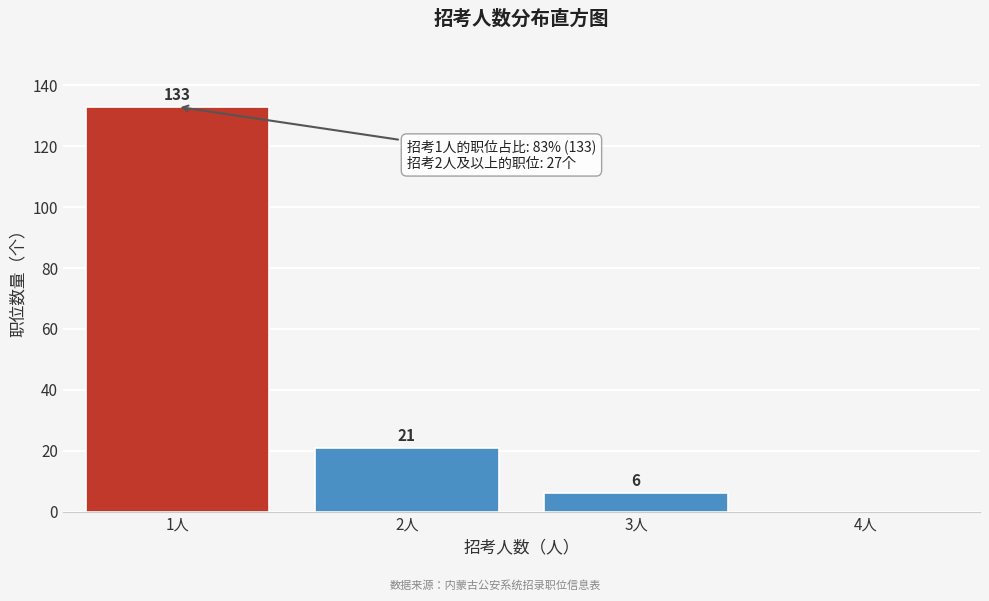

Reading left to right, list all the values displayed in this chart.

1人=133	2人=21	3人=6	4人=0